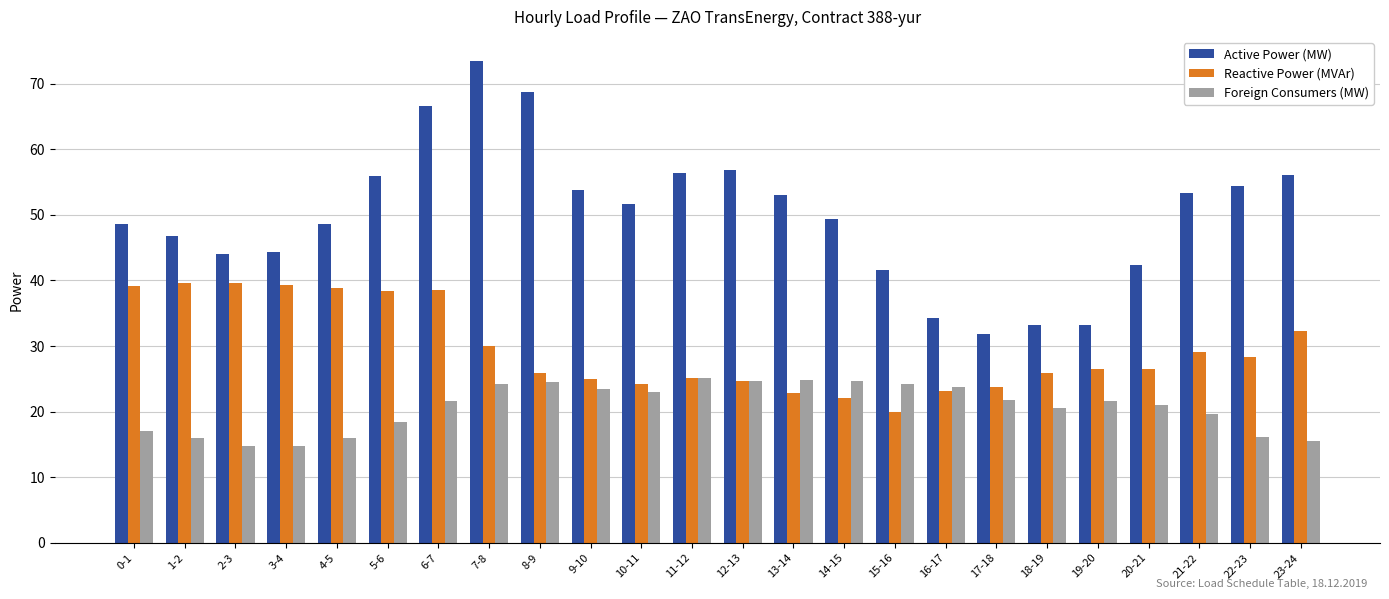

What is the spread (max minus min) of values at 9-10?

30.4